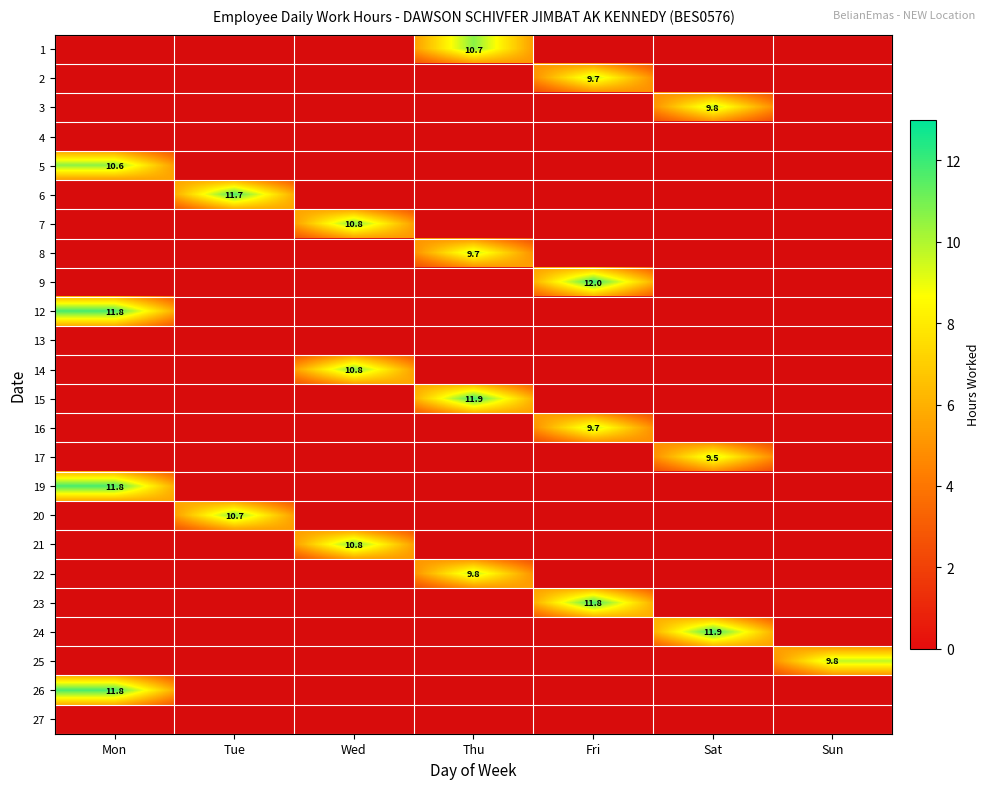

True or false: 19 has a value of 11.8 at Mon.

True